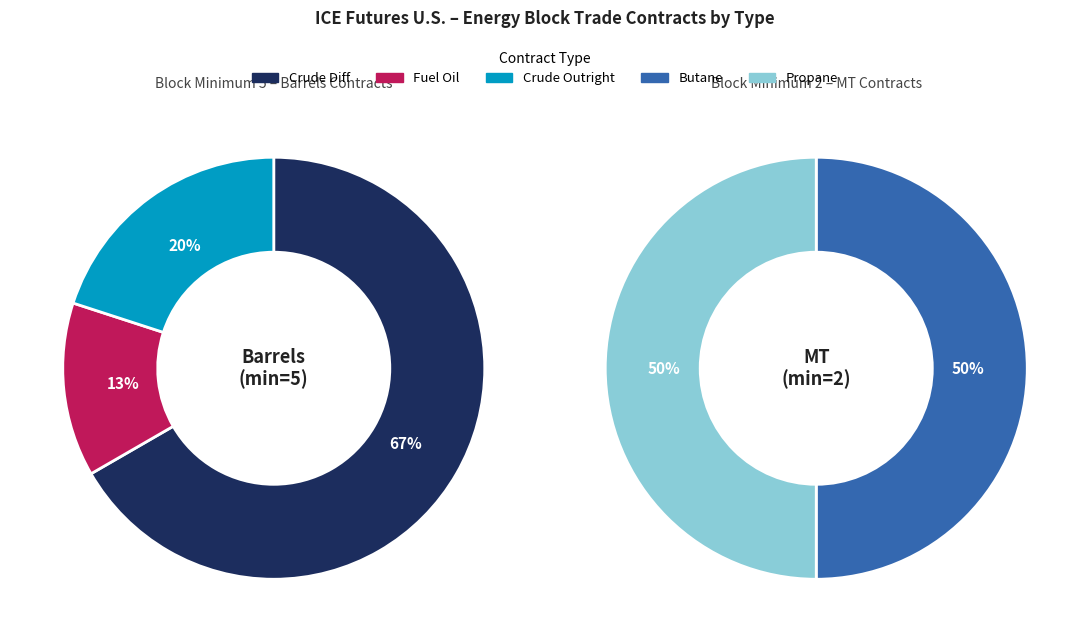

The ABR slice represents 1% of the pie. True or false?

False